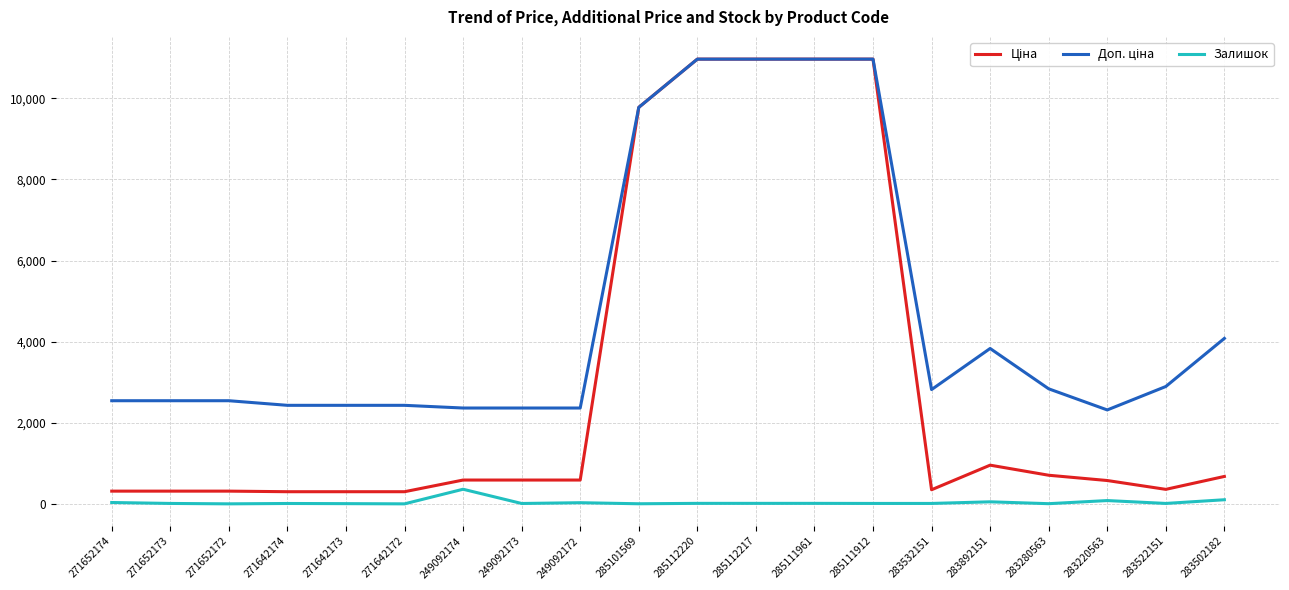

Is this an area chart (filled region under the line)?

No